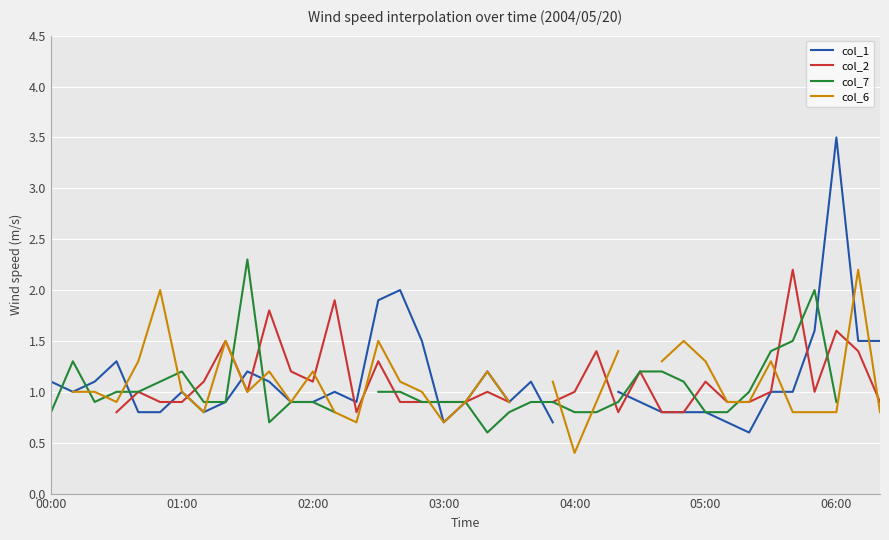

What is the total value across all series at 06:00?

6.8